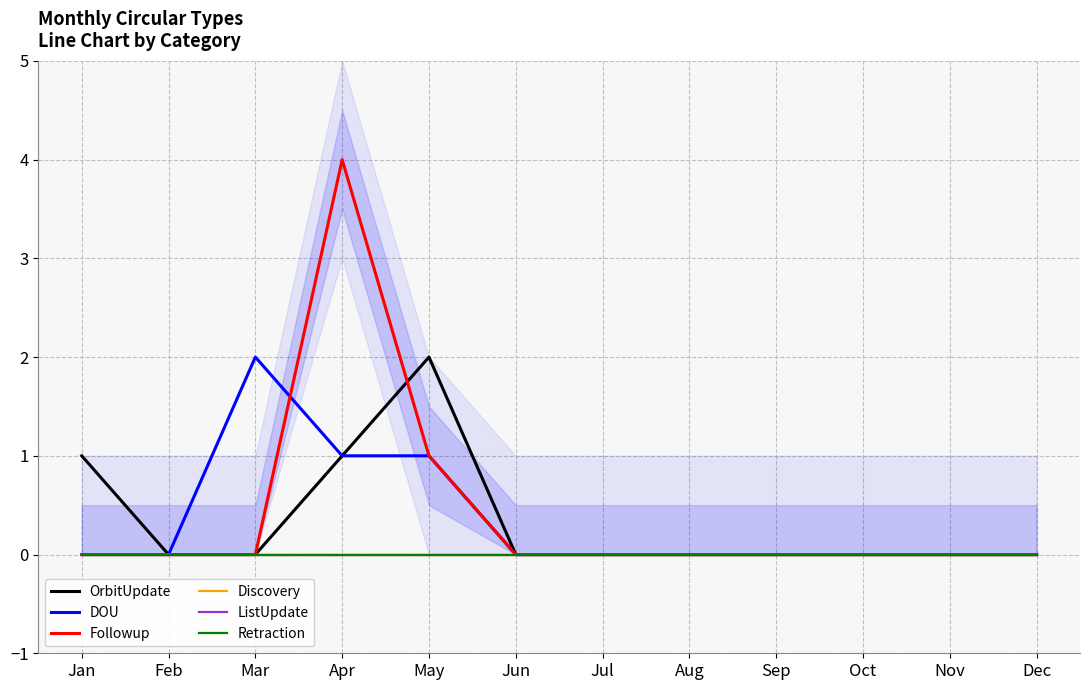

True or false: OrbitUpdate and ListUpdate cross at least once.

False